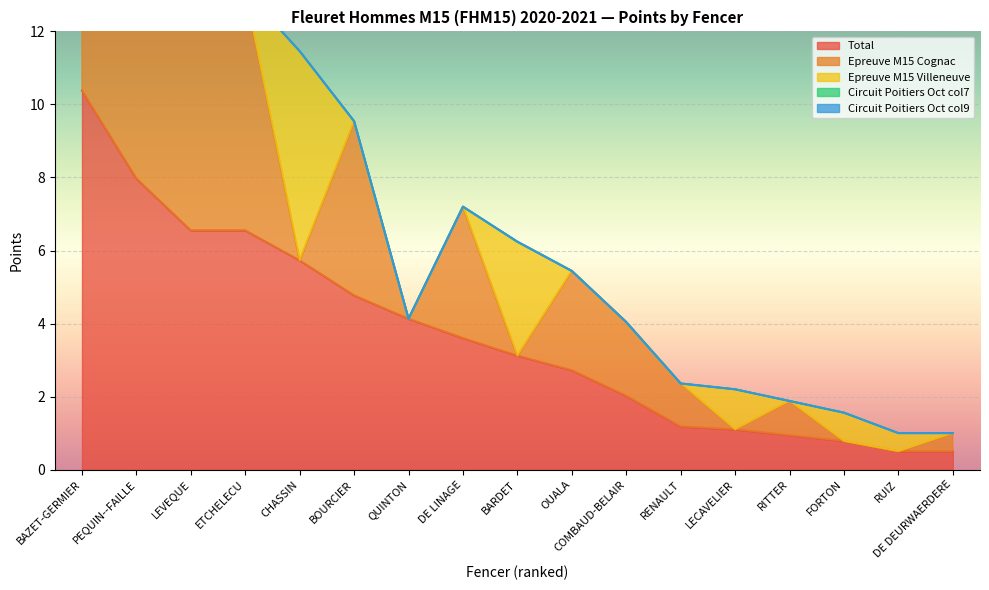

True or false: Epreuve M15 Cognac and Circuit Poitiers Oct col9 cross at least once.

False